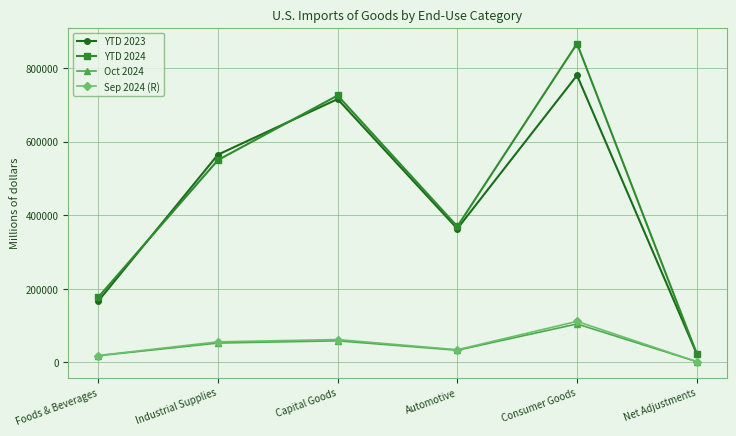

Which series has the largest total across all categories?

YTD 2024